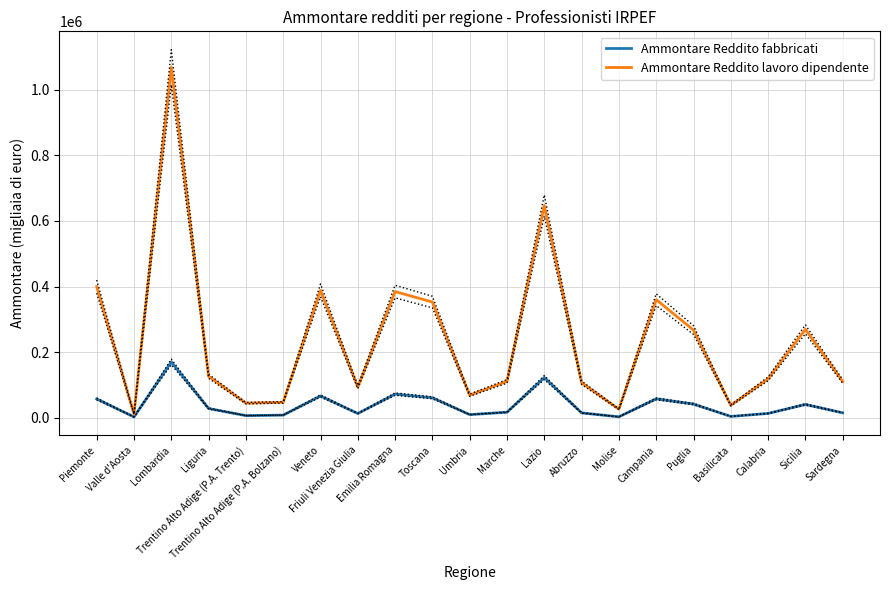

What position from the left is Abruzzo?

14